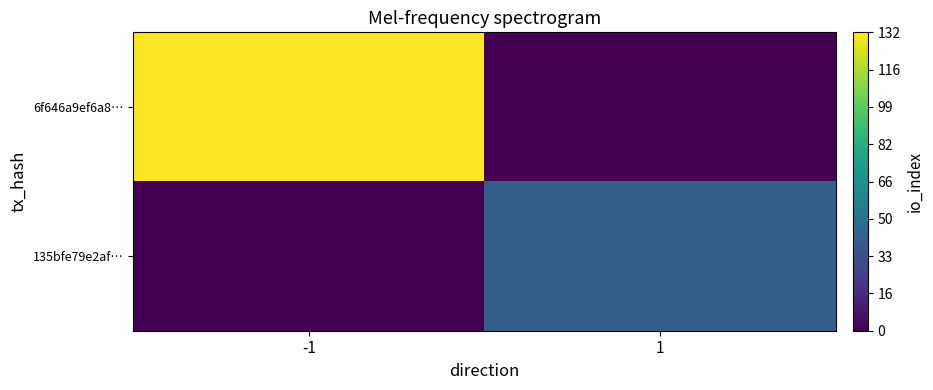

At which category does the chart reach its peak across all series?

-1